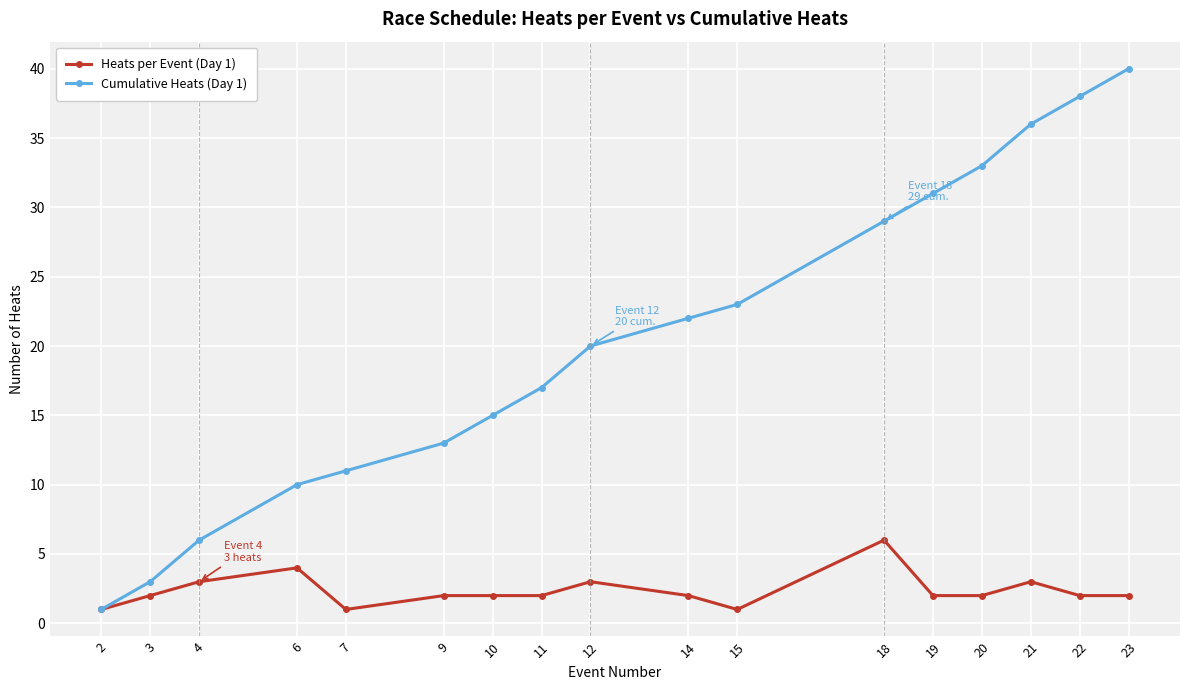

Which series has the widest spread of values?

Cumulative Heats (Day 1)